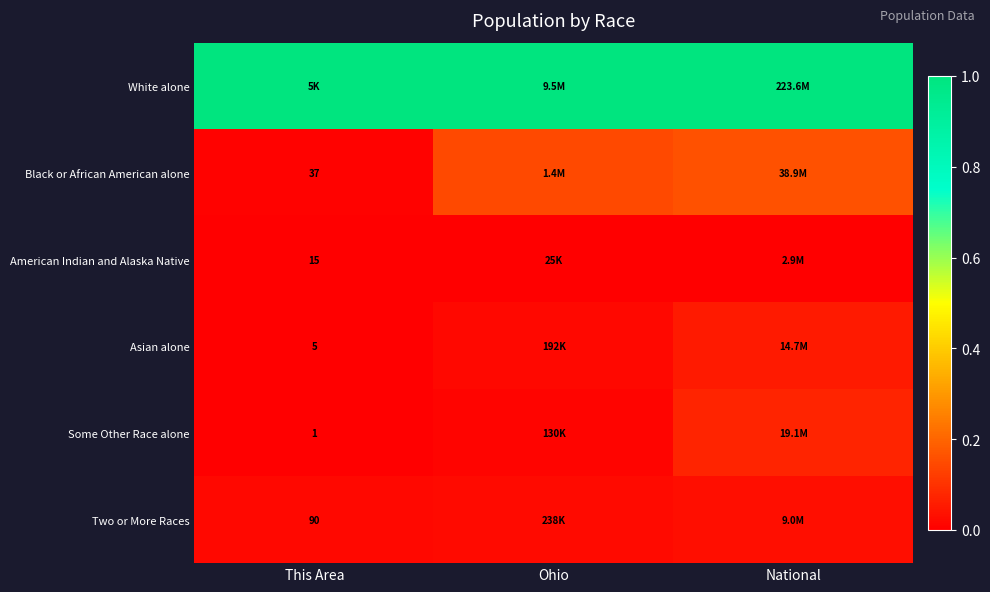

Is the value of Asian alone at This Area greater than the value of Some Other Race alone at This Area?

Yes